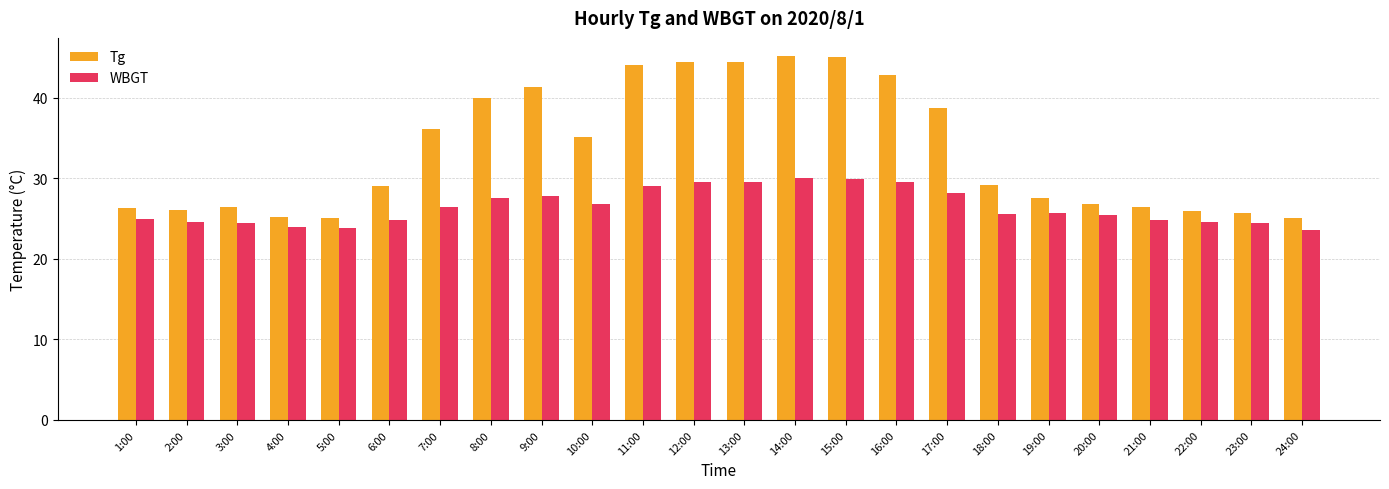

What are all the series names shown in the legend?

Tg, WBGT